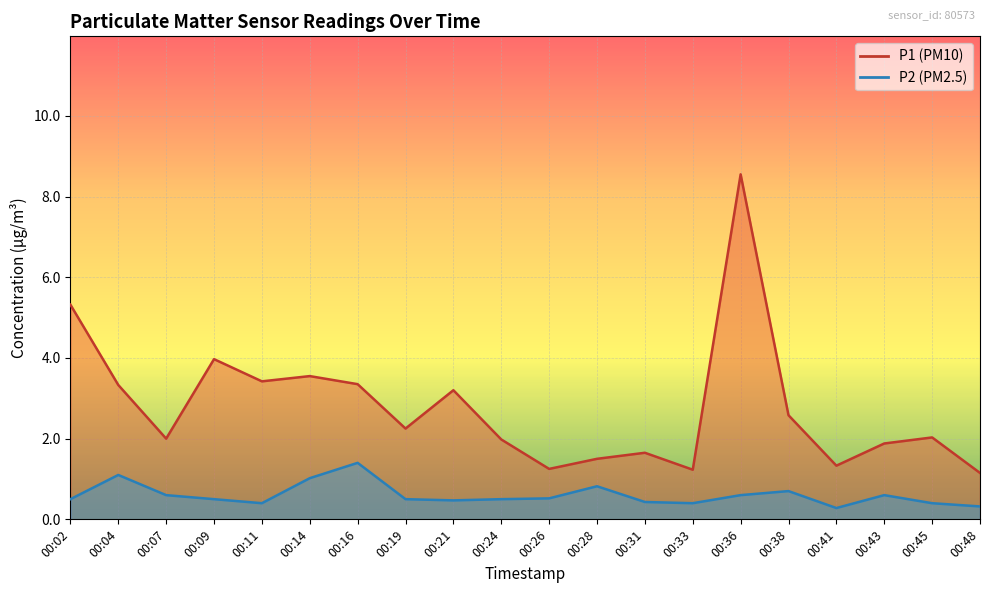

What is the total value across all series at 00:48?

1.5